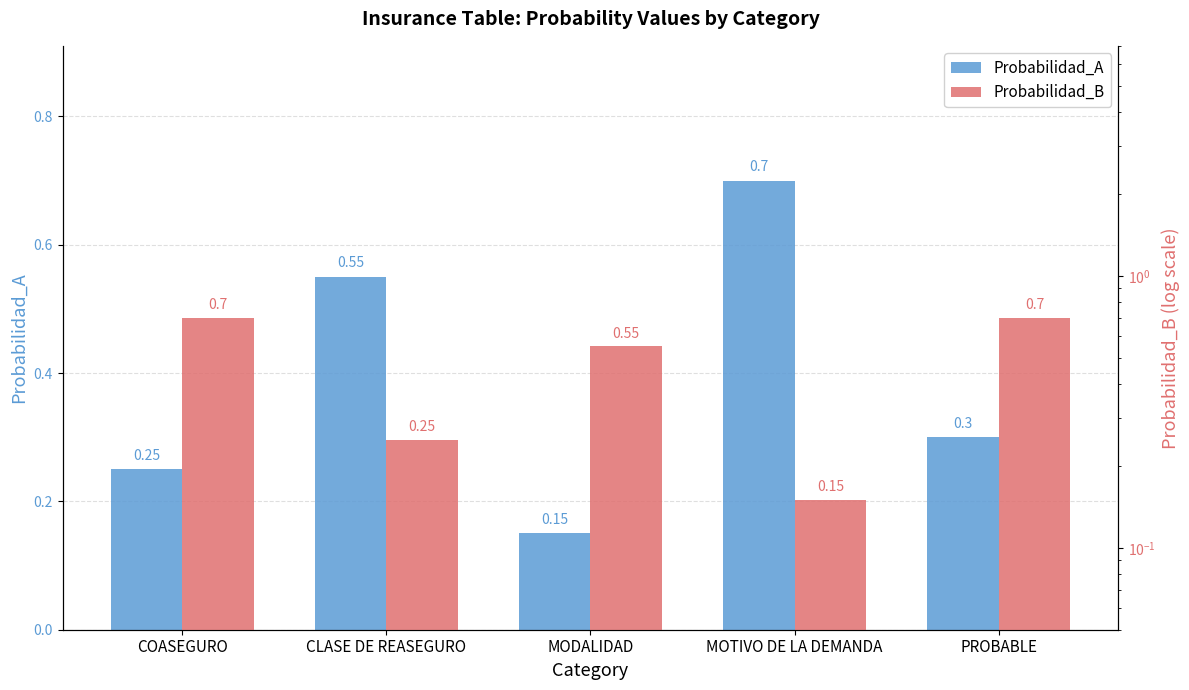

At which label is Probabilidad_A closest to 0?

MODALIDAD